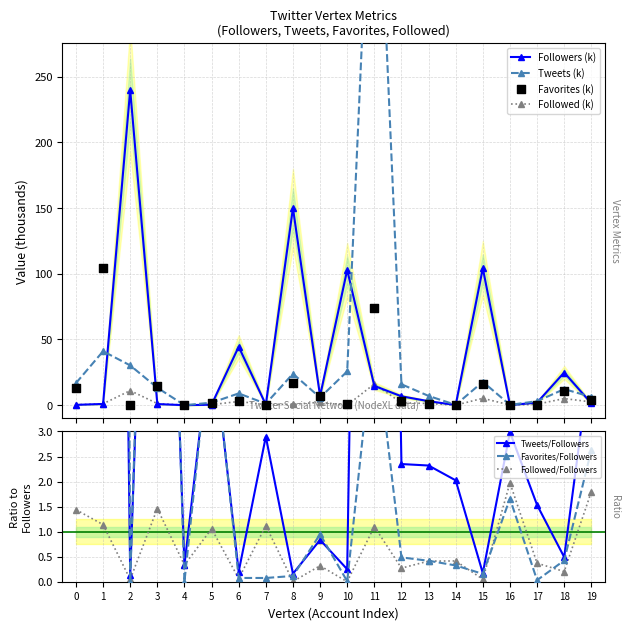

What is the maximum value for Followers (k)?

239.7